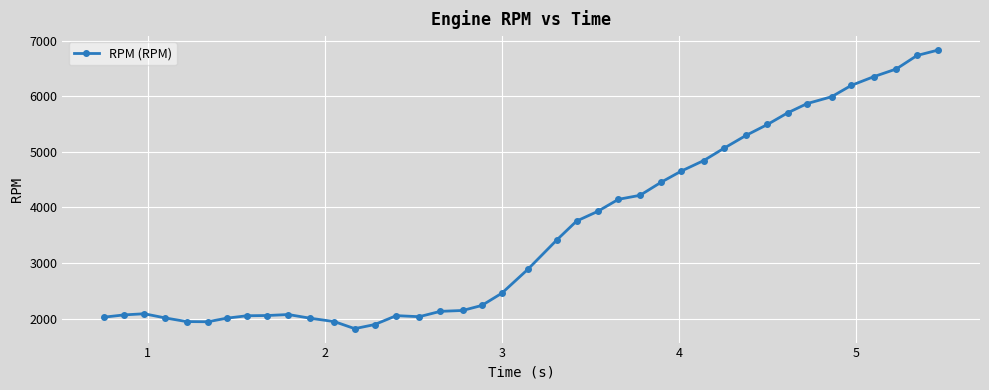

What is the sum of all values?

143320